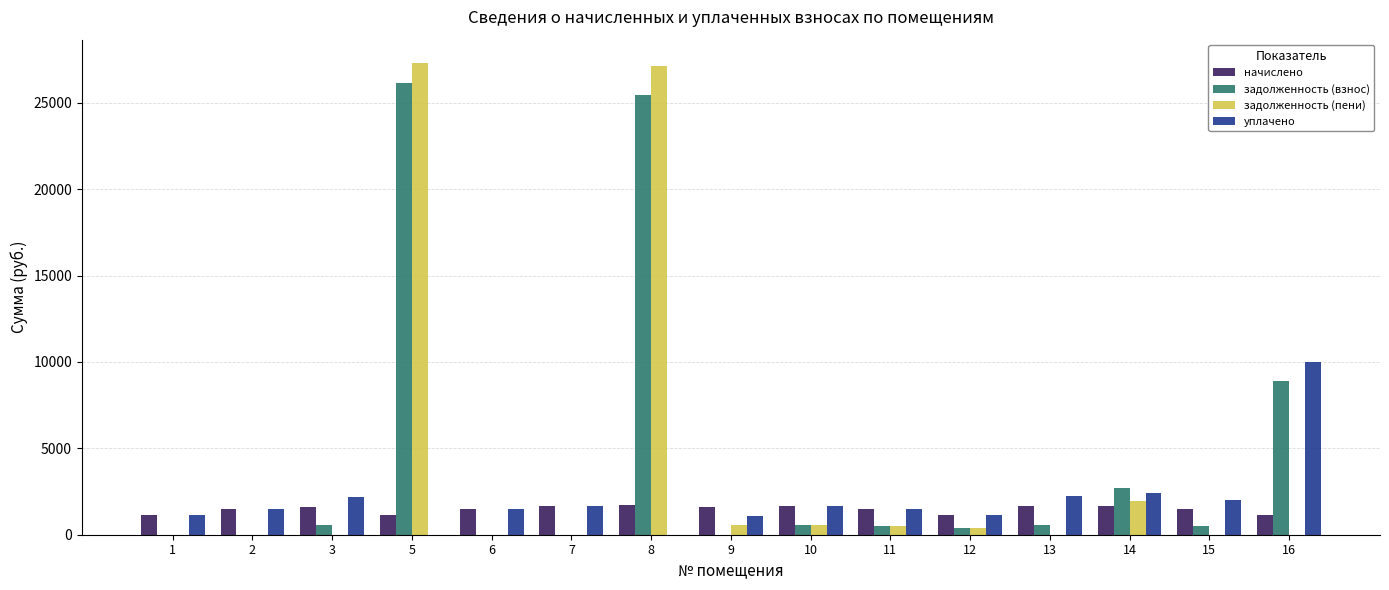

What is the maximum value shown in the chart?

27293.6